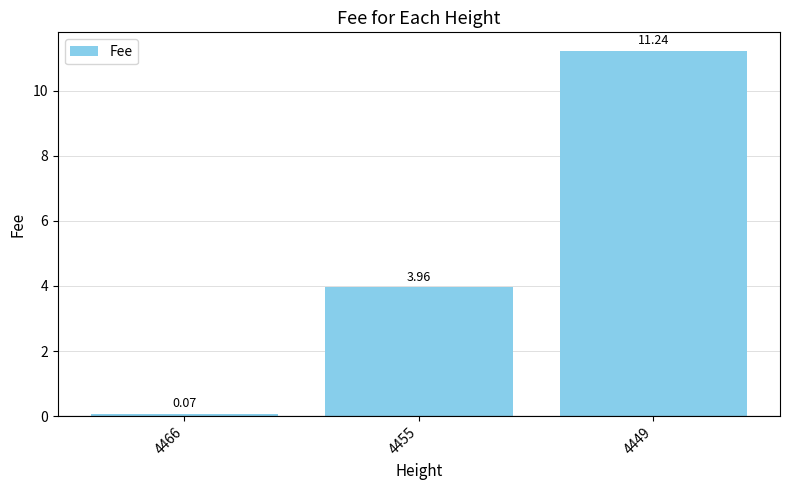

Approximately how many times larger is the value at 4449 compared to 4455?

2.8